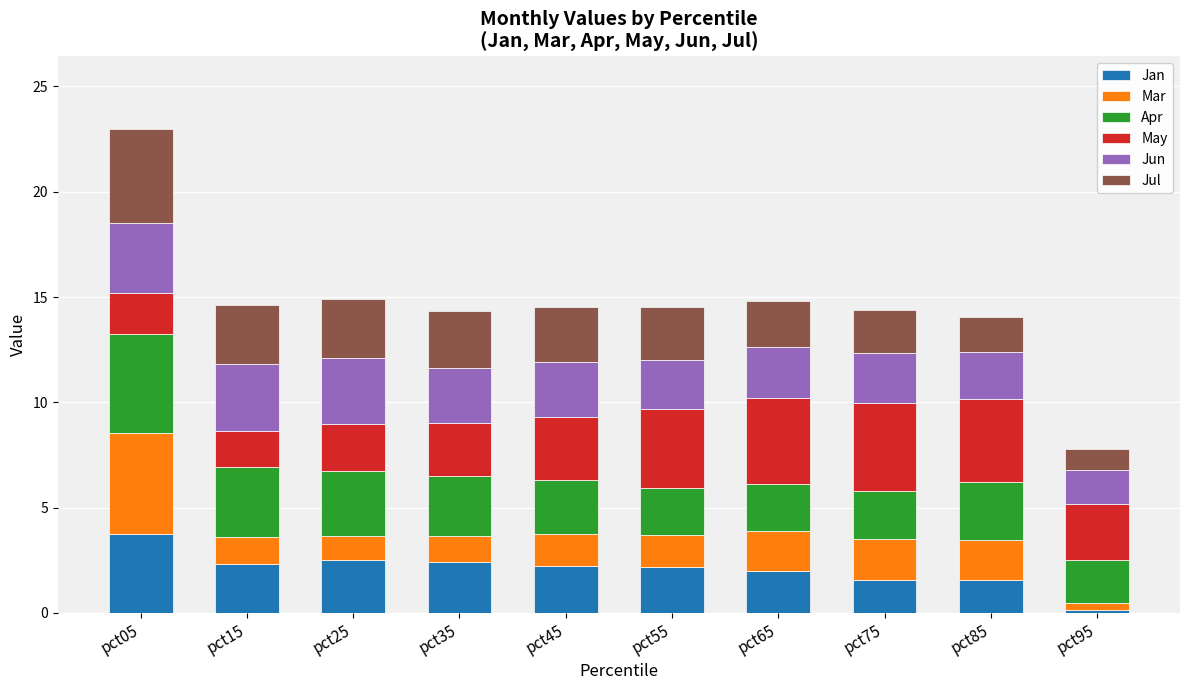

What is the difference between the second highest and second lowest values in the Jan series?

0.9